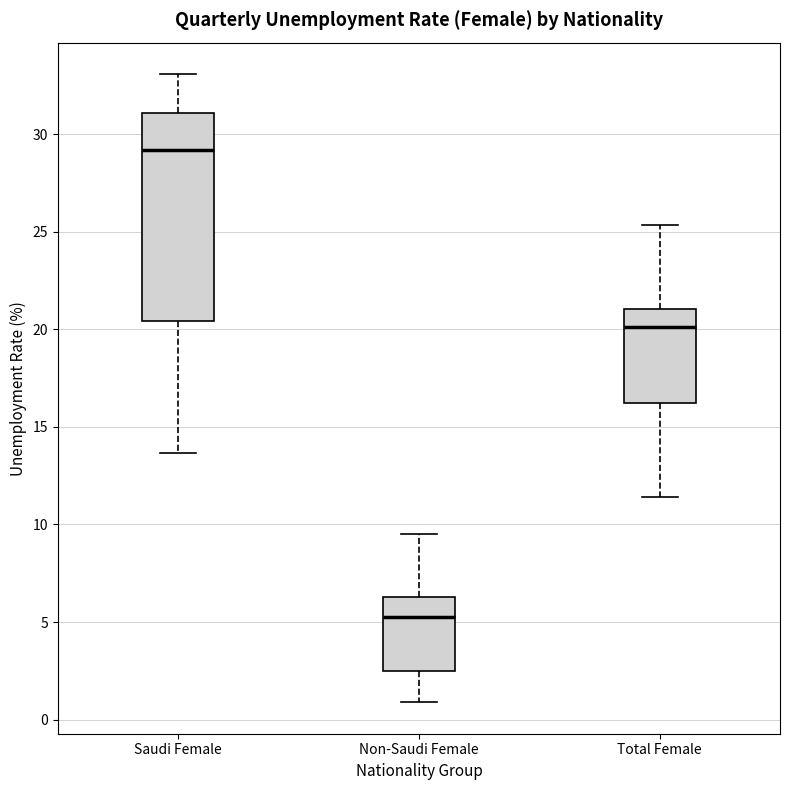

Which box is the tallest, from its lower edge to its upper edge?

Saudi Female